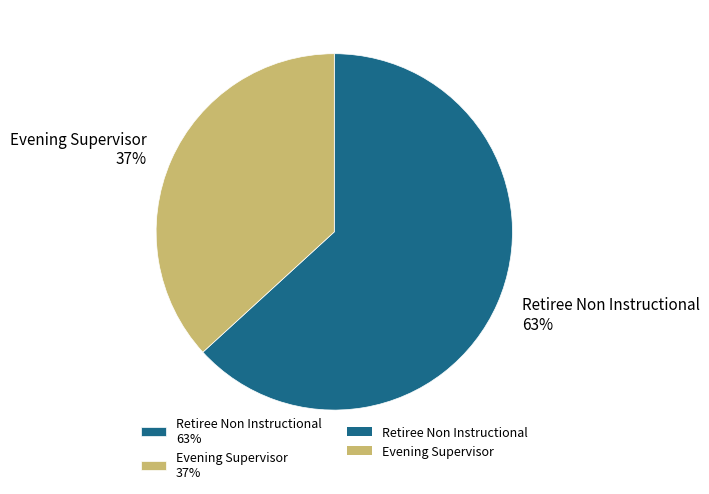

Which category has the biggest portion of the pie?

Retiree Non Instructional